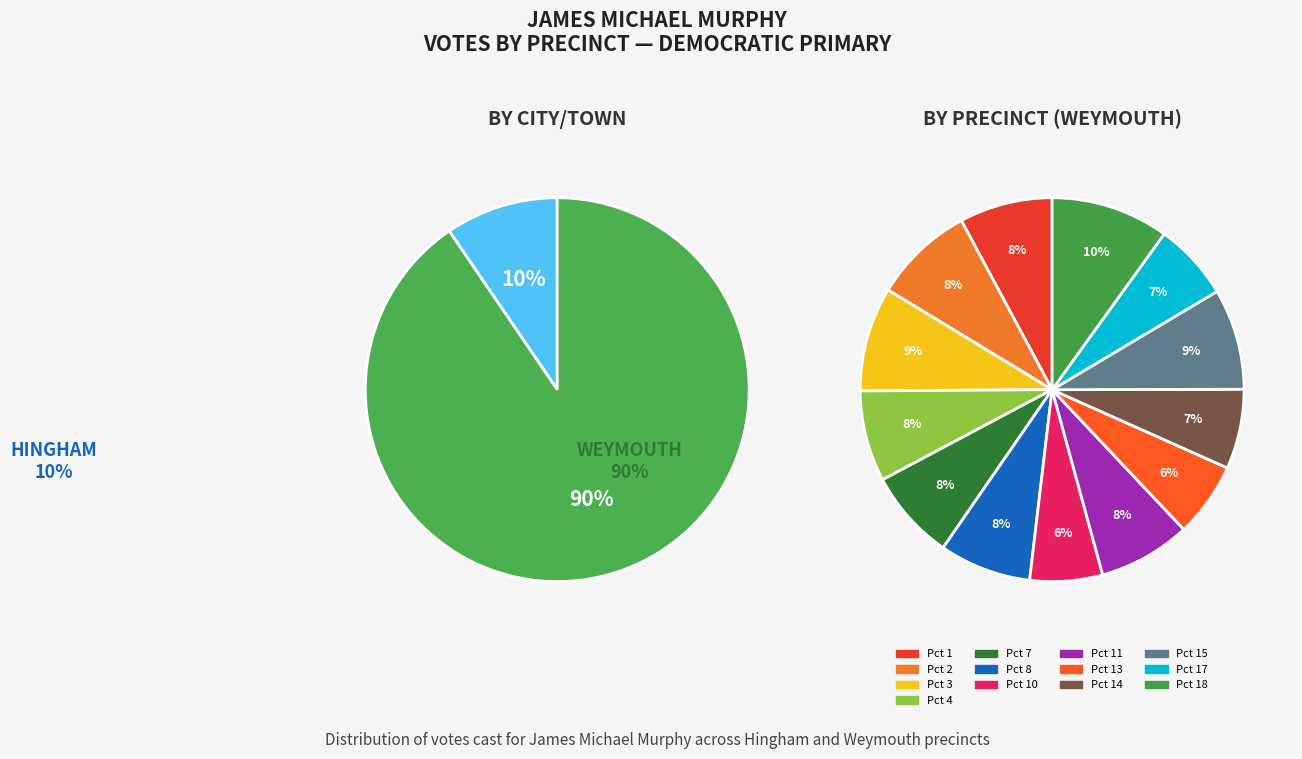

What is the ratio of the value at Weymouth Pct 14 to the value at Weymouth Pct 11?

0.9